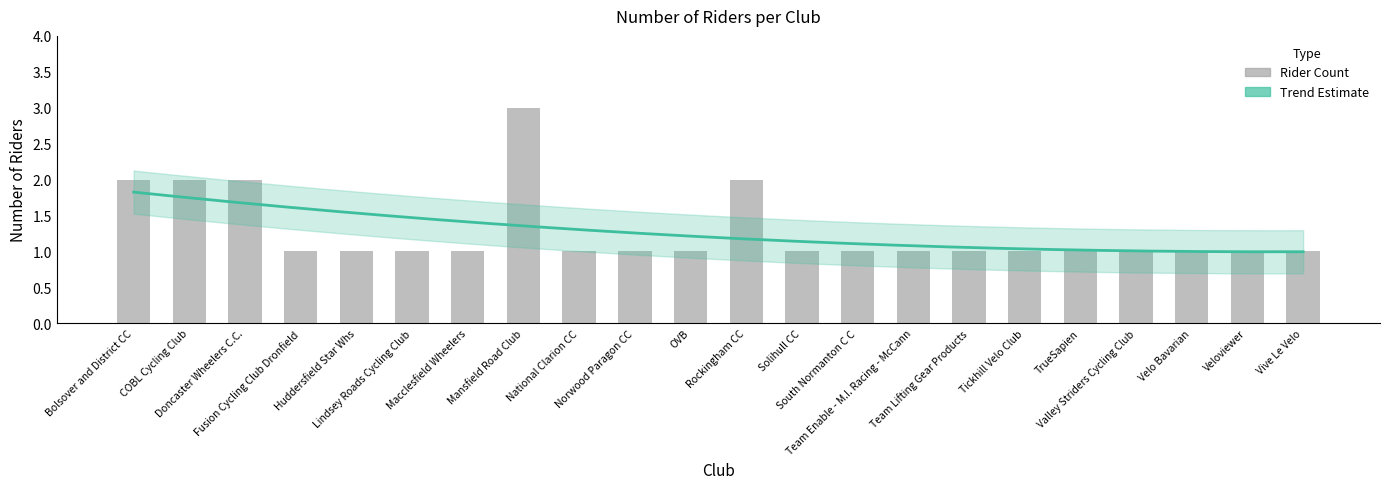

Are the bars horizontal?

No